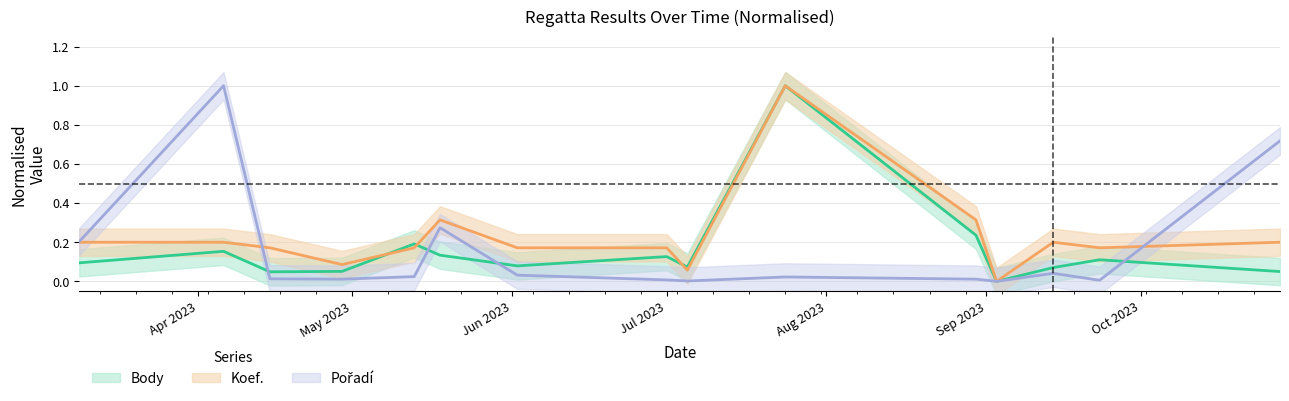

At how many categories does at least one series exceed 0?

14